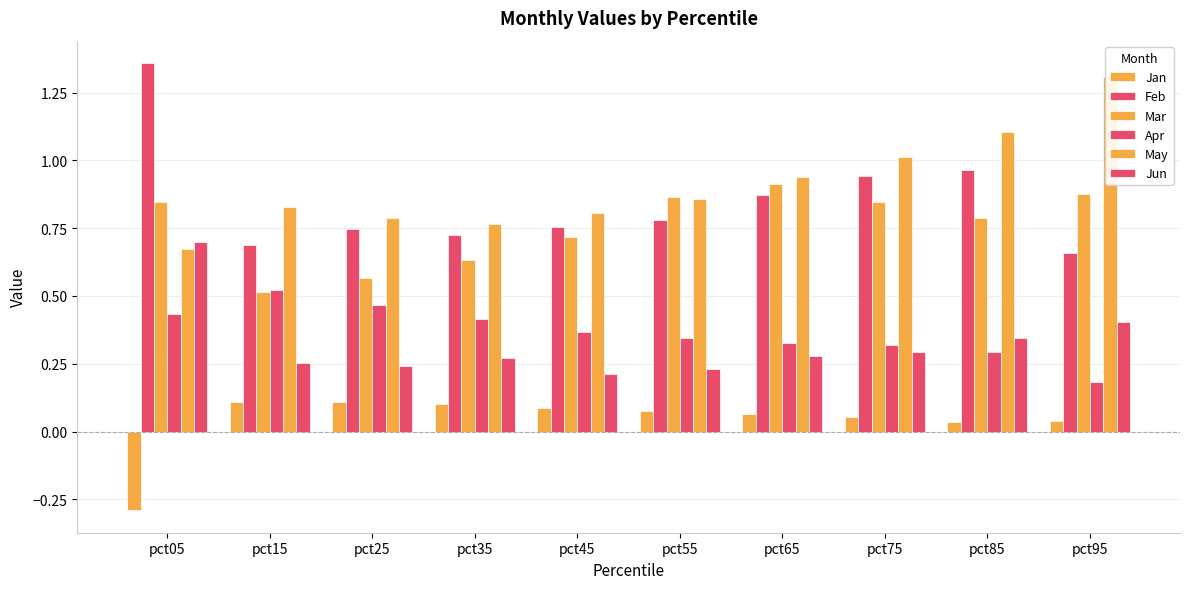

At which category is the sum across all series the highest?

pct05